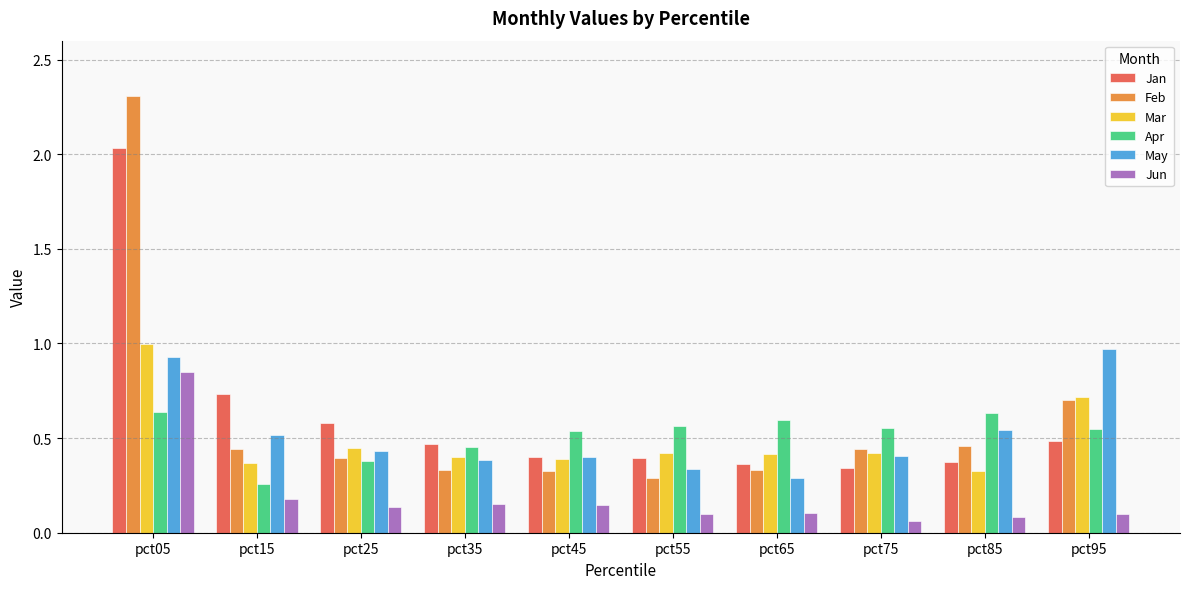

Which series changed the most between pct25 and pct75?

Jan